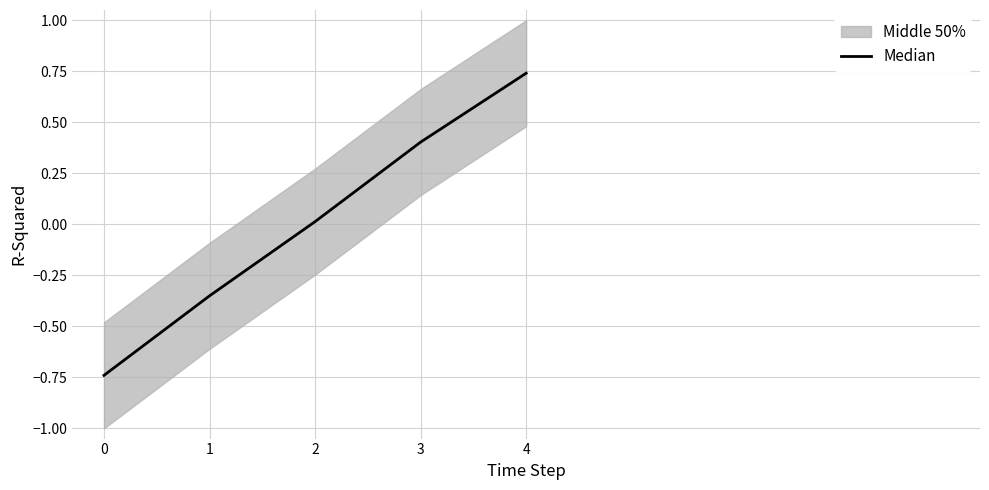

True or false: the data has more than 0 interior local peaks.

False